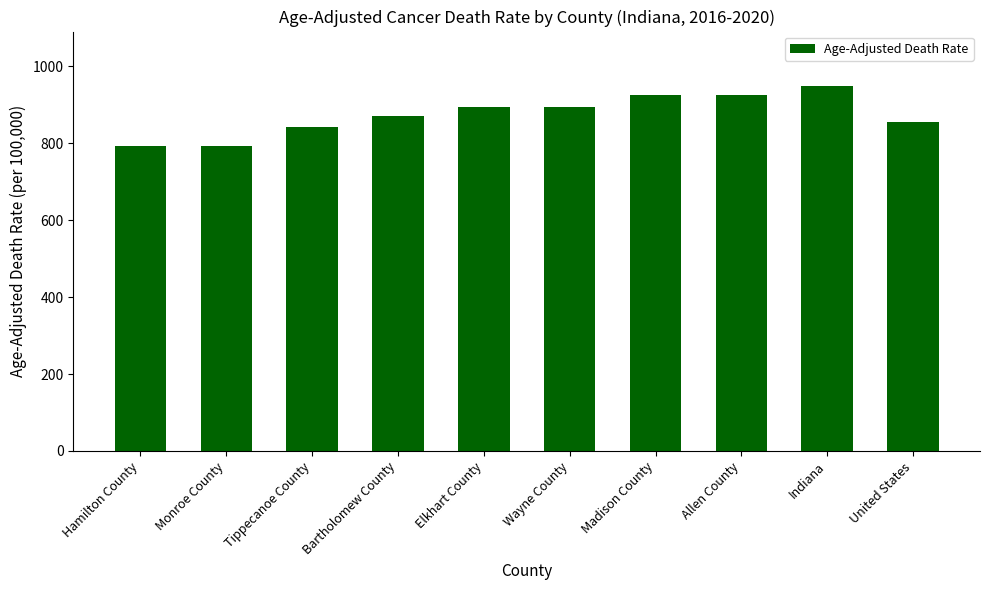

Between United States and Allen County, which is larger?

Allen County